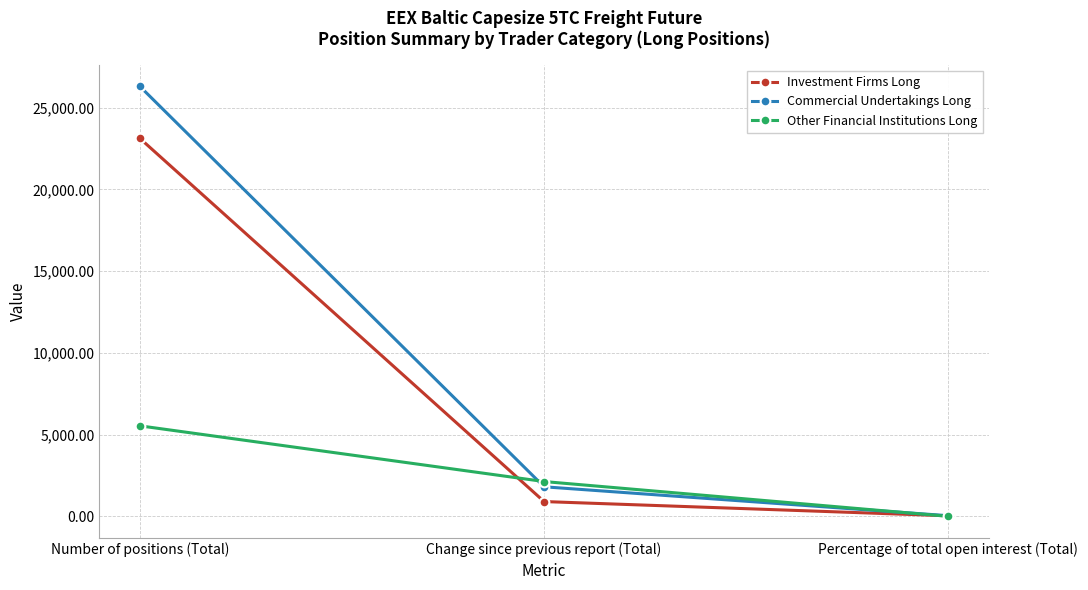

What is the sum of the Investment Firms Long values at Change since previous report (Total) and Number of positions (Total)?

24027.8